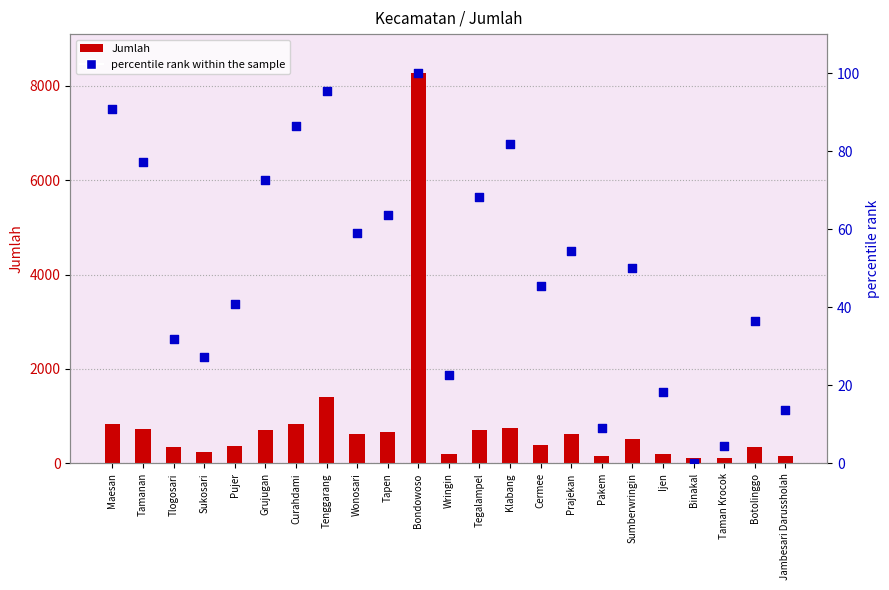

Which series has the widest spread of Y values?

Jumlah